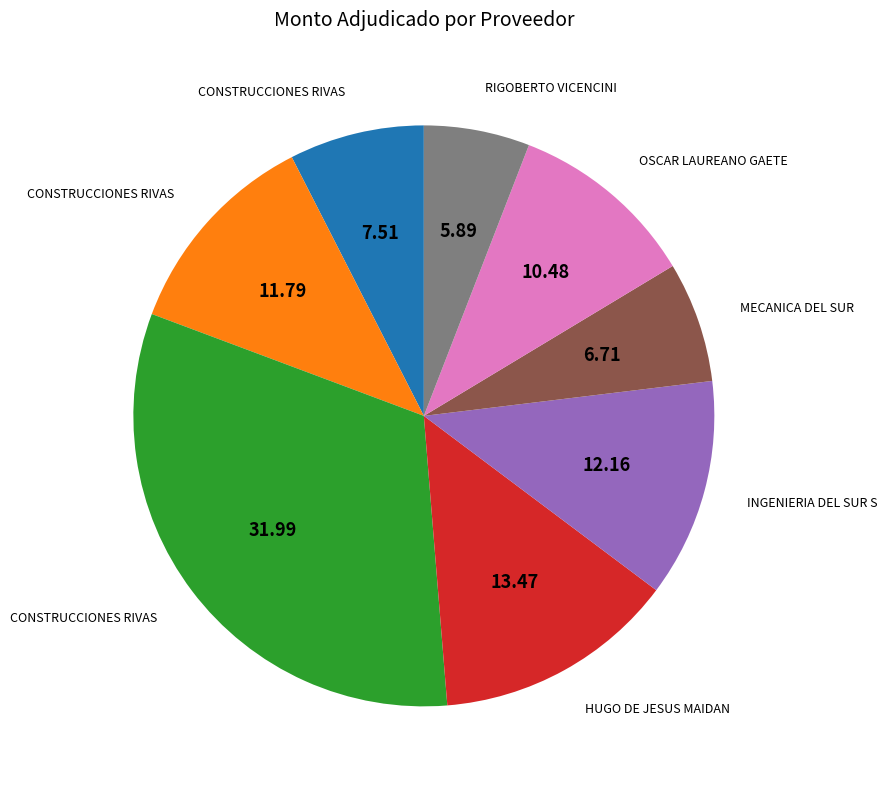

Is there any slice that represents more than half of the pie?

No